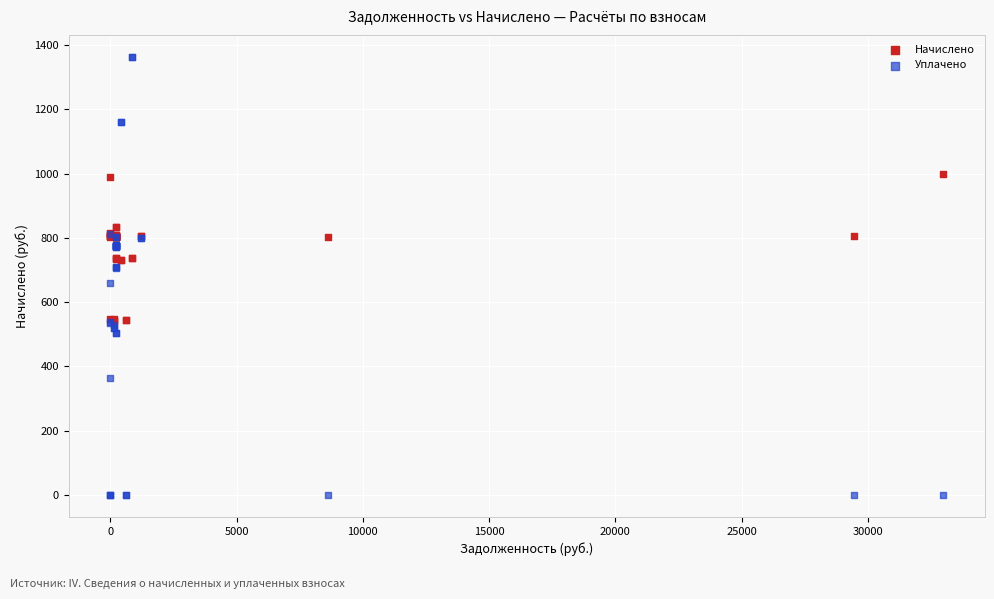

Which series has the widest spread of Y values?

Уплачено